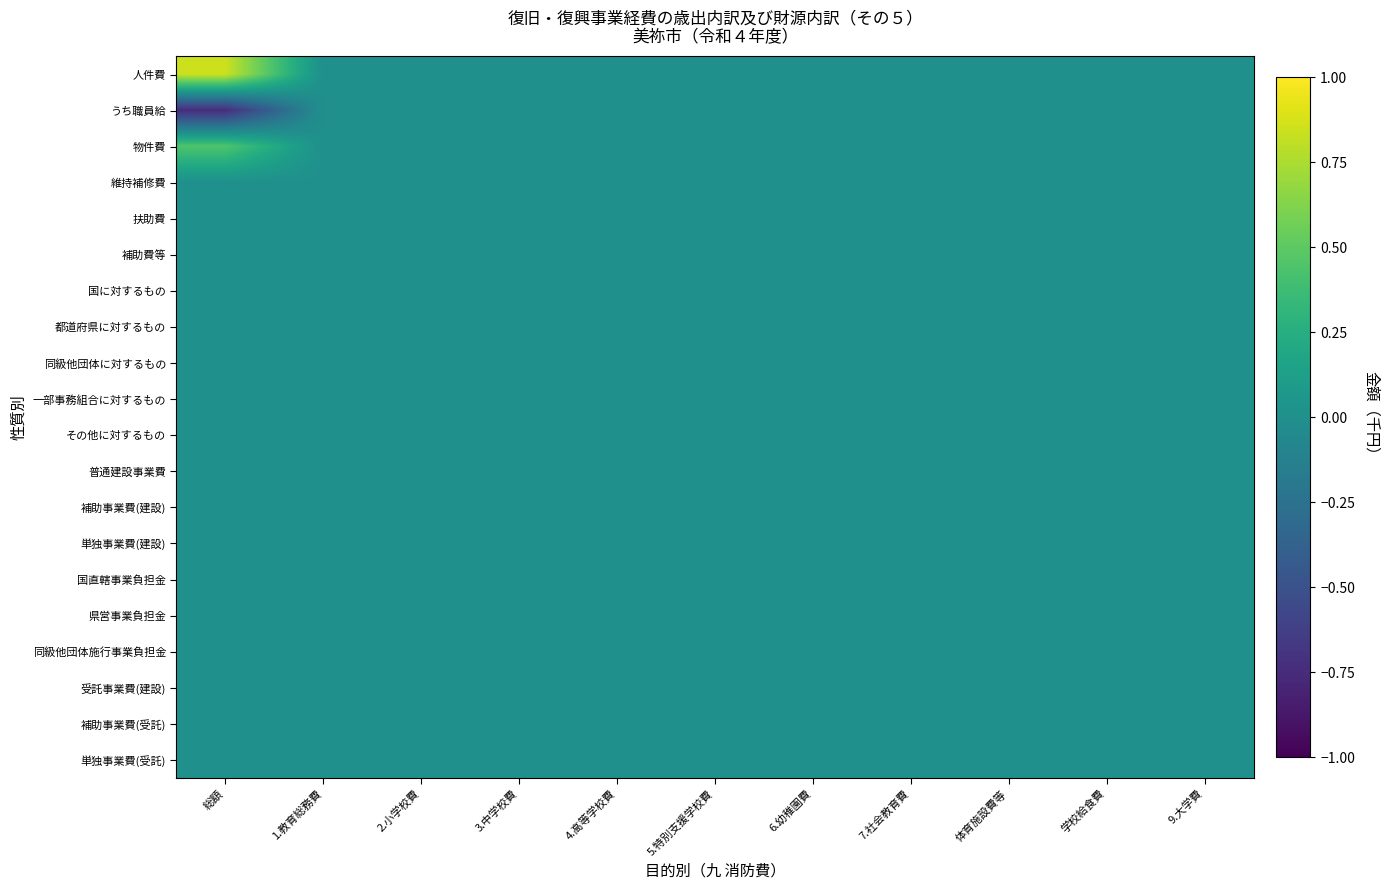

Reading right to left, extract all data points from this chart.

人件費: 9.大学費=0.0	学校給食費=0.0	体育施設費等=0.0	7.社会教育費=0.0	6.幼稚園費=0.0	5.特別支援学校費=0.0	4.高等学校費=0.0	3.中学校費=0.0	2.小学校費=0.0	1.教育総務費=0.0	総額=0.8
うち職員給: 9.大学費=0.0	学校給食費=0.0	体育施設費等=0.0	7.社会教育費=0.0	6.幼稚園費=0.0	5.特別支援学校費=0.0	4.高等学校費=0.0	3.中学校費=0.0	2.小学校費=0.0	1.教育総務費=0.0	総額=-0.8
物件費: 9.大学費=0.0	学校給食費=0.0	体育施設費等=0.0	7.社会教育費=0.0	6.幼稚園費=0.0	5.特別支援学校費=0.0	4.高等学校費=0.0	3.中学校費=0.0	2.小学校費=0.0	1.教育総務費=0.0	総額=0.5
維持補修費: 9.大学費=0.0	学校給食費=0.0	体育施設費等=0.0	7.社会教育費=0.0	6.幼稚園費=0.0	5.特別支援学校費=0.0	4.高等学校費=0.0	3.中学校費=0.0	2.小学校費=0.0	1.教育総務費=0.0	総額=0.0
扶助費: 9.大学費=0.0	学校給食費=0.0	体育施設費等=0.0	7.社会教育費=0.0	6.幼稚園費=0.0	5.特別支援学校費=0.0	4.高等学校費=0.0	3.中学校費=0.0	2.小学校費=0.0	1.教育総務費=0.0	総額=0.0
補助費等: 9.大学費=0.0	学校給食費=0.0	体育施設費等=0.0	7.社会教育費=0.0	6.幼稚園費=0.0	5.特別支援学校費=0.0	4.高等学校費=0.0	3.中学校費=0.0	2.小学校費=0.0	1.教育総務費=0.0	総額=0.0
国に対するもの: 9.大学費=0.0	学校給食費=0.0	体育施設費等=0.0	7.社会教育費=0.0	6.幼稚園費=0.0	5.特別支援学校費=0.0	4.高等学校費=0.0	3.中学校費=0.0	2.小学校費=0.0	1.教育総務費=0.0	総額=0.0
都道府県に対するもの: 9.大学費=0.0	学校給食費=0.0	体育施設費等=0.0	7.社会教育費=0.0	6.幼稚園費=0.0	5.特別支援学校費=0.0	4.高等学校費=0.0	3.中学校費=0.0	2.小学校費=0.0	1.教育総務費=0.0	総額=0.0
同級他団体に対するもの: 9.大学費=0.0	学校給食費=0.0	体育施設費等=0.0	7.社会教育費=0.0	6.幼稚園費=0.0	5.特別支援学校費=0.0	4.高等学校費=0.0	3.中学校費=0.0	2.小学校費=0.0	1.教育総務費=0.0	総額=0.0
一部事務組合に対するもの: 9.大学費=0.0	学校給食費=0.0	体育施設費等=0.0	7.社会教育費=0.0	6.幼稚園費=0.0	5.特別支援学校費=0.0	4.高等学校費=0.0	3.中学校費=0.0	2.小学校費=0.0	1.教育総務費=0.0	総額=0.0
その他に対するもの: 9.大学費=0.0	学校給食費=0.0	体育施設費等=0.0	7.社会教育費=0.0	6.幼稚園費=0.0	5.特別支援学校費=0.0	4.高等学校費=0.0	3.中学校費=0.0	2.小学校費=0.0	1.教育総務費=0.0	総額=0.0
普通建設事業費: 9.大学費=0.0	学校給食費=0.0	体育施設費等=0.0	7.社会教育費=0.0	6.幼稚園費=0.0	5.特別支援学校費=0.0	4.高等学校費=0.0	3.中学校費=0.0	2.小学校費=0.0	1.教育総務費=0.0	総額=0.0
補助事業費(建設): 9.大学費=0.0	学校給食費=0.0	体育施設費等=0.0	7.社会教育費=0.0	6.幼稚園費=0.0	5.特別支援学校費=0.0	4.高等学校費=0.0	3.中学校費=0.0	2.小学校費=0.0	1.教育総務費=0.0	総額=0.0
単独事業費(建設): 9.大学費=0.0	学校給食費=0.0	体育施設費等=0.0	7.社会教育費=0.0	6.幼稚園費=0.0	5.特別支援学校費=0.0	4.高等学校費=0.0	3.中学校費=0.0	2.小学校費=0.0	1.教育総務費=0.0	総額=0.0
国直轄事業負担金: 9.大学費=0.0	学校給食費=0.0	体育施設費等=0.0	7.社会教育費=0.0	6.幼稚園費=0.0	5.特別支援学校費=0.0	4.高等学校費=0.0	3.中学校費=0.0	2.小学校費=0.0	1.教育総務費=0.0	総額=0.0
県営事業負担金: 9.大学費=0.0	学校給食費=0.0	体育施設費等=0.0	7.社会教育費=0.0	6.幼稚園費=0.0	5.特別支援学校費=0.0	4.高等学校費=0.0	3.中学校費=0.0	2.小学校費=0.0	1.教育総務費=0.0	総額=0.0
同級他団体施行事業負担金: 9.大学費=0.0	学校給食費=0.0	体育施設費等=0.0	7.社会教育費=0.0	6.幼稚園費=0.0	5.特別支援学校費=0.0	4.高等学校費=0.0	3.中学校費=0.0	2.小学校費=0.0	1.教育総務費=0.0	総額=0.0
受託事業費(建設): 9.大学費=0.0	学校給食費=0.0	体育施設費等=0.0	7.社会教育費=0.0	6.幼稚園費=0.0	5.特別支援学校費=0.0	4.高等学校費=0.0	3.中学校費=0.0	2.小学校費=0.0	1.教育総務費=0.0	総額=0.0
補助事業費(受託): 9.大学費=0.0	学校給食費=0.0	体育施設費等=0.0	7.社会教育費=0.0	6.幼稚園費=0.0	5.特別支援学校費=0.0	4.高等学校費=0.0	3.中学校費=0.0	2.小学校費=0.0	1.教育総務費=0.0	総額=0.0
単独事業費(受託): 9.大学費=0.0	学校給食費=0.0	体育施設費等=0.0	7.社会教育費=0.0	6.幼稚園費=0.0	5.特別支援学校費=0.0	4.高等学校費=0.0	3.中学校費=0.0	2.小学校費=0.0	1.教育総務費=0.0	総額=0.0